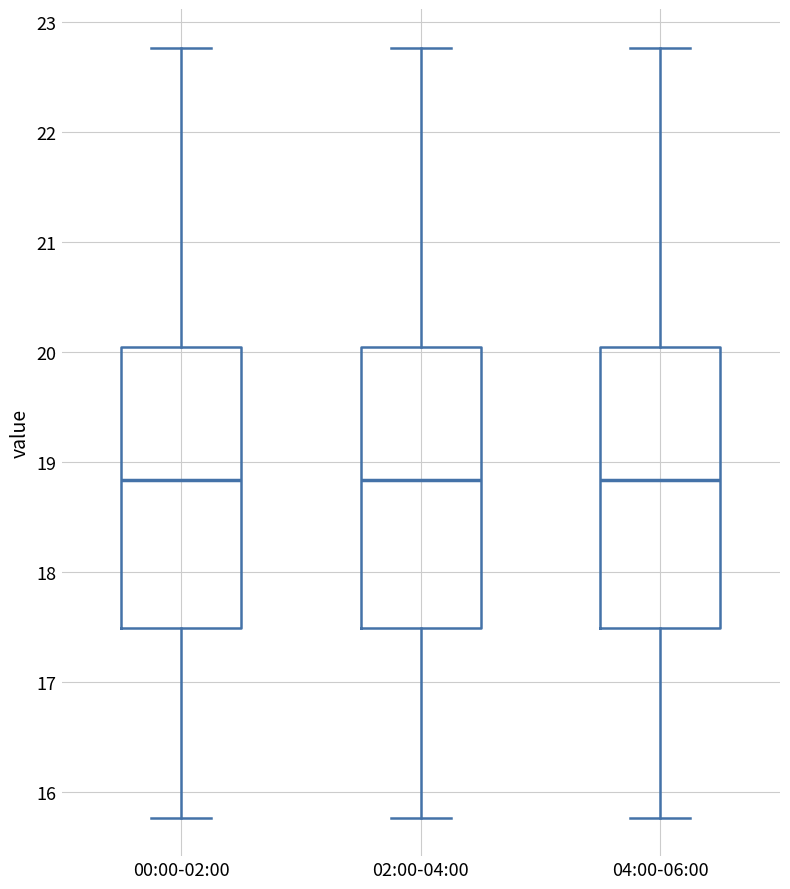

Reading left to right, read every box against the y-axis: the position of its median line, the range the box covers, and the ends of its whiskers. The values are not printed on the chart, so give them approximately, as read against the axis.

00:00-02:00: median 18.8, box 17.5 to 20.1, whiskers 15.8 to 22.8
02:00-04:00: median 18.8, box 17.5 to 20.1, whiskers 15.8 to 22.8
04:00-06:00: median 18.8, box 17.5 to 20.1, whiskers 15.8 to 22.8